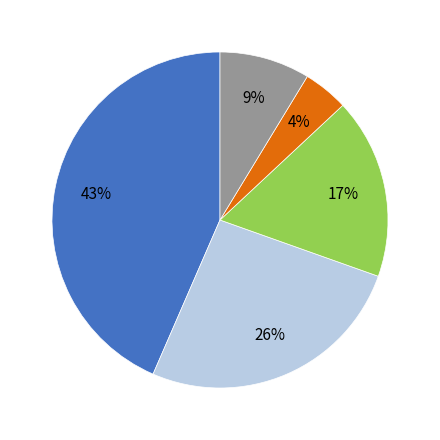

Is there any slice that represents more than half of the pie?

No